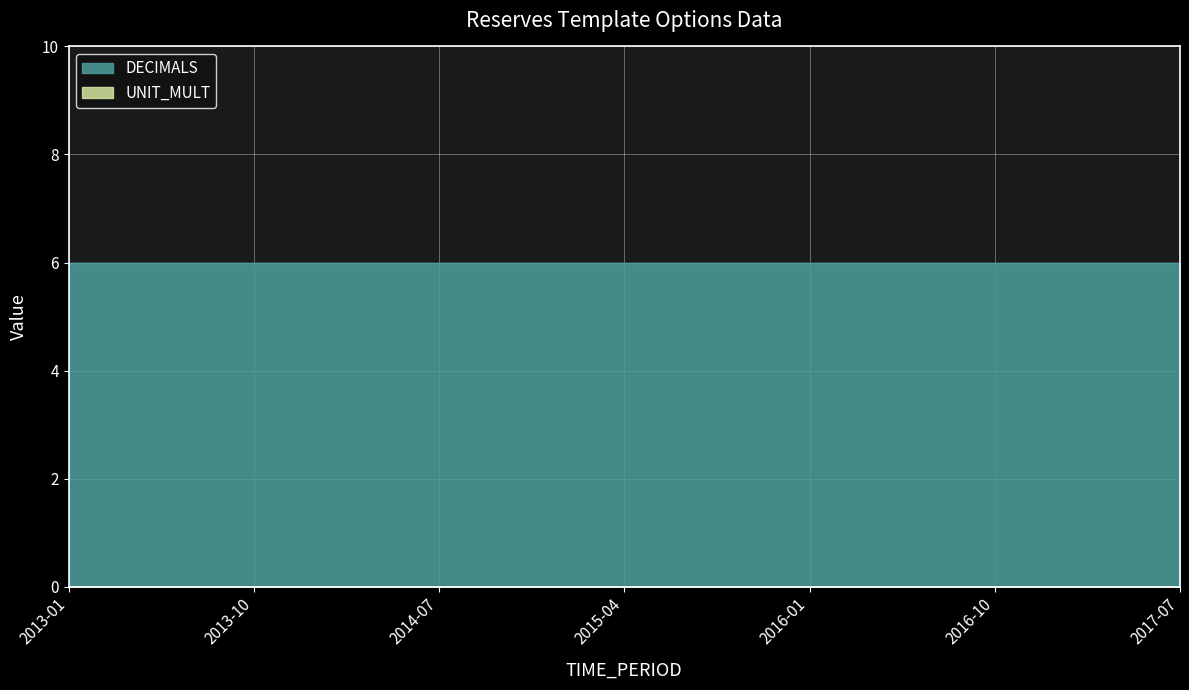

Where is UNIT_MULT nearest to the value 6?

2013-01